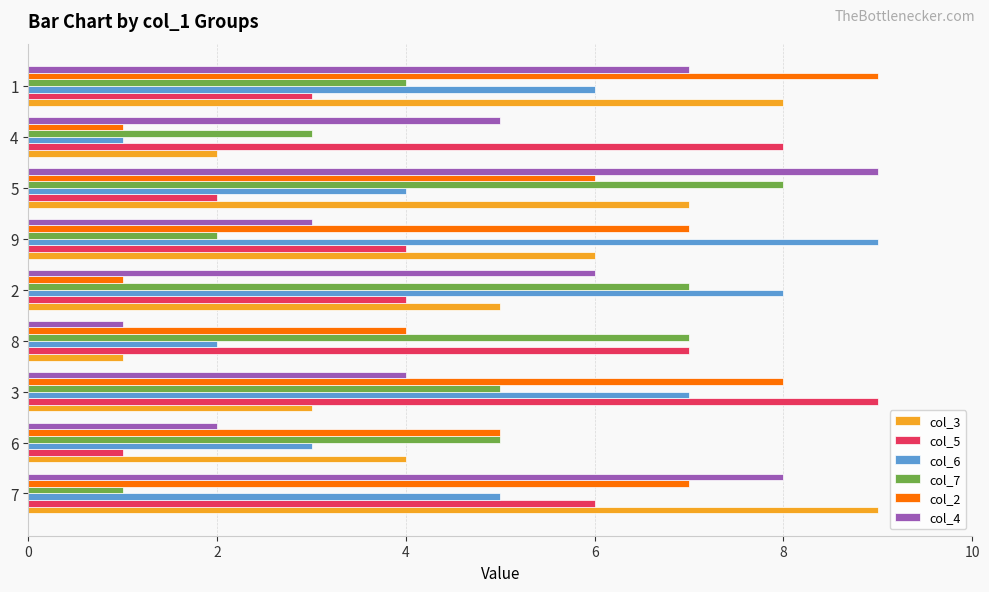

What is the average value of the col_7 series?

5